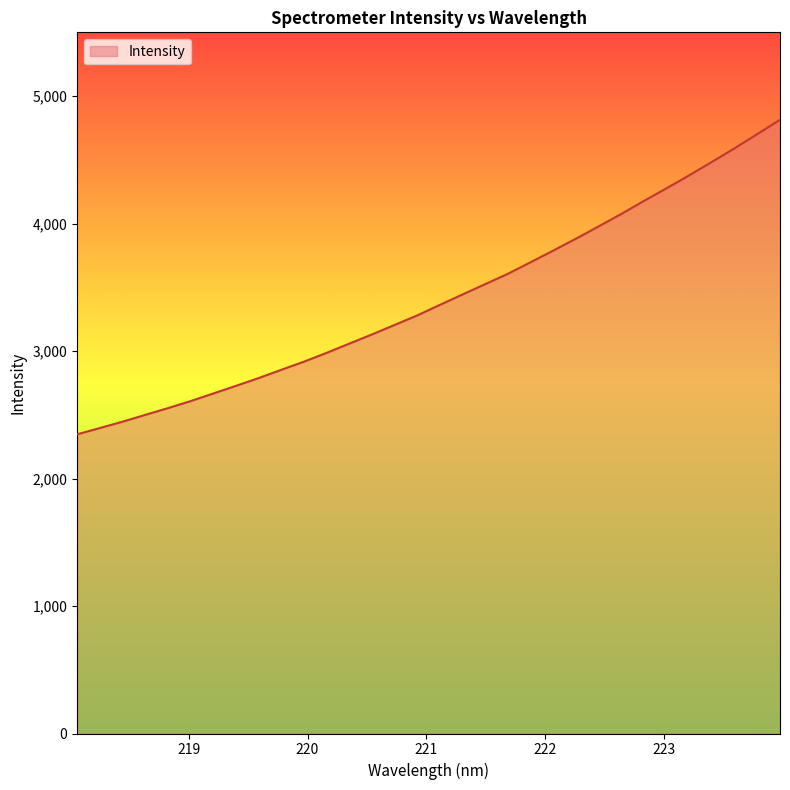

What is the maximum value shown in the chart?

4814.1